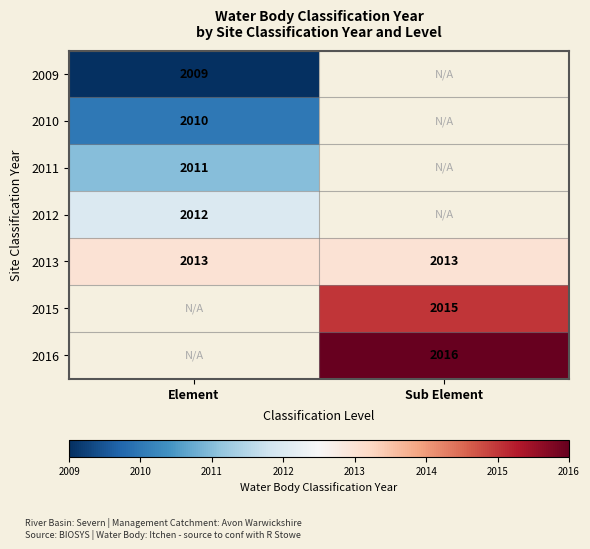

Is it true that 2009 equals 958.9 at Element?

False